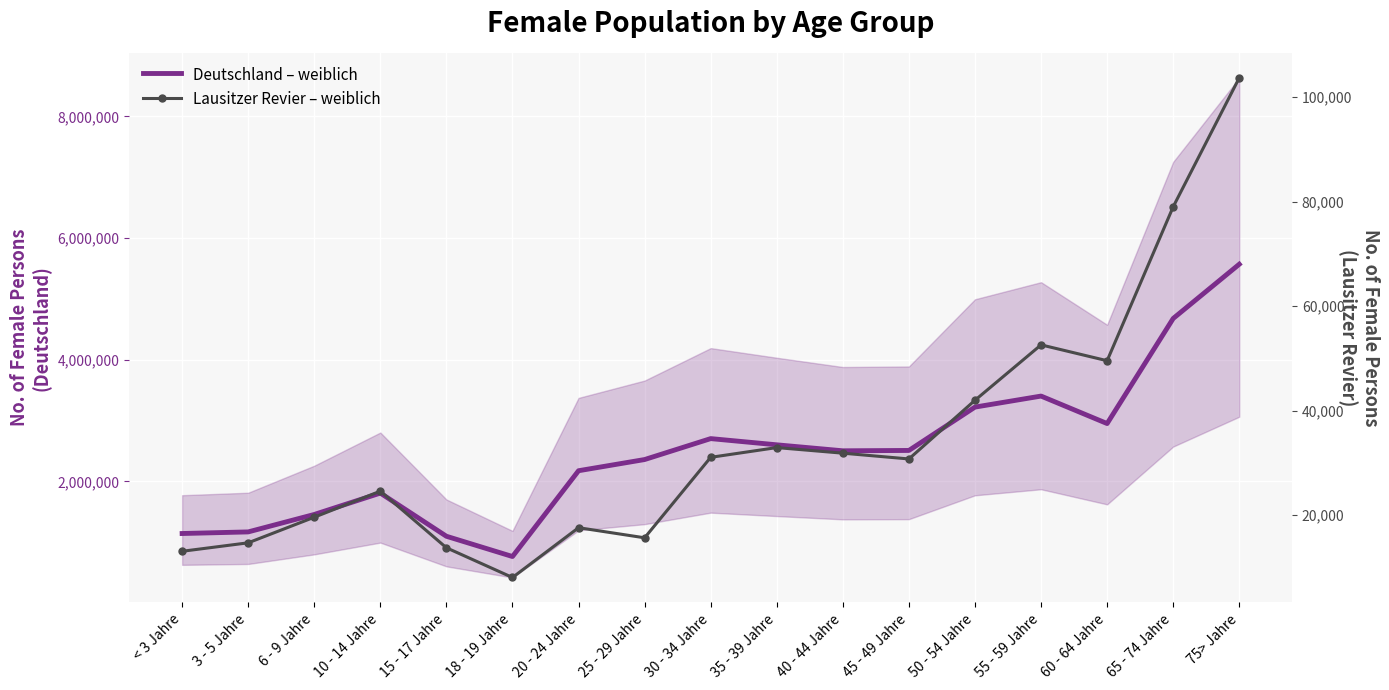

What is the spread (max minus min) of values at 30 - 34 Jahre?

2673115